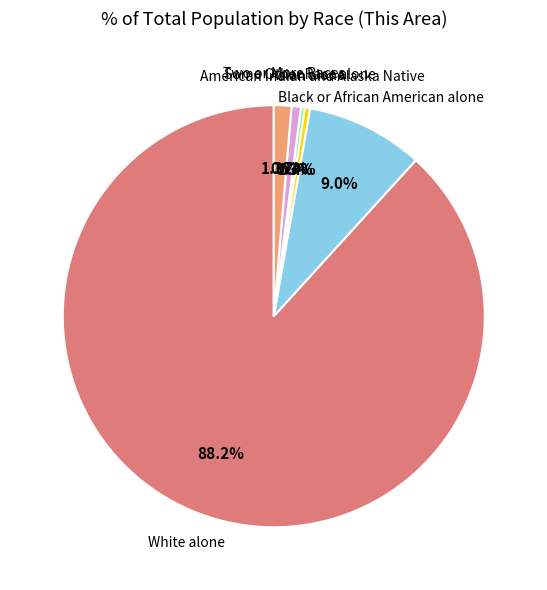

Is there a majority slice in this chart?

Yes